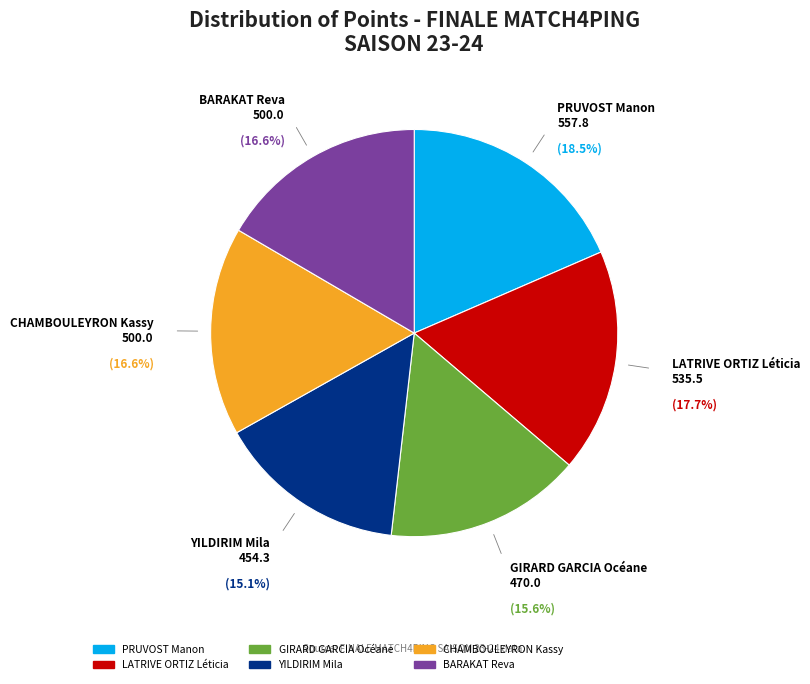

What is the largest slice in the pie chart?

PRUVOST Manon